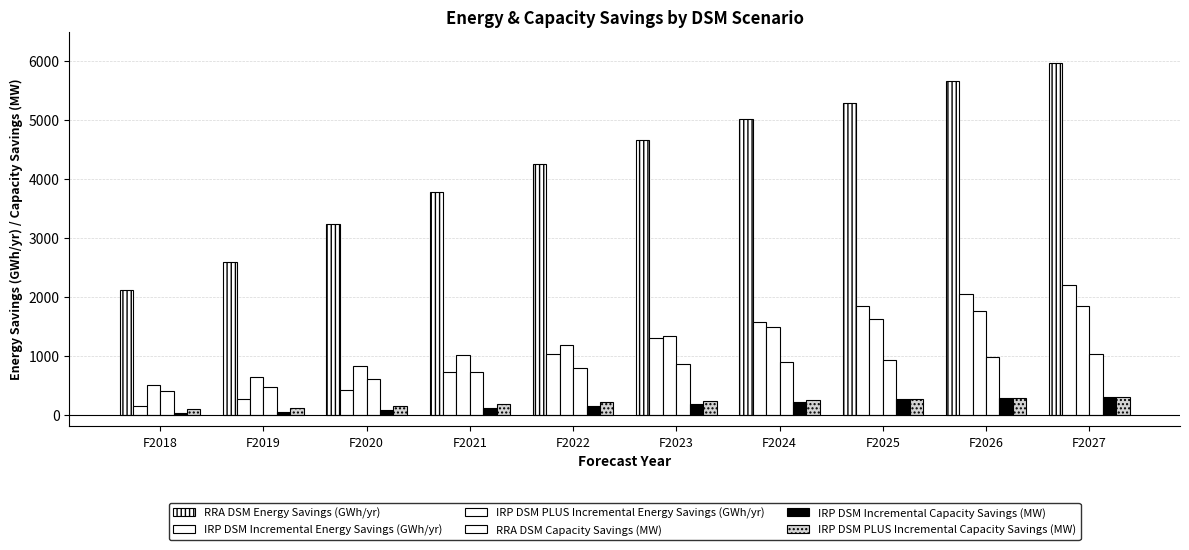

What is the difference between the second highest and minimum values in the IRP DSM PLUS Incremental Energy Savings (GWh/yr) series?

1248